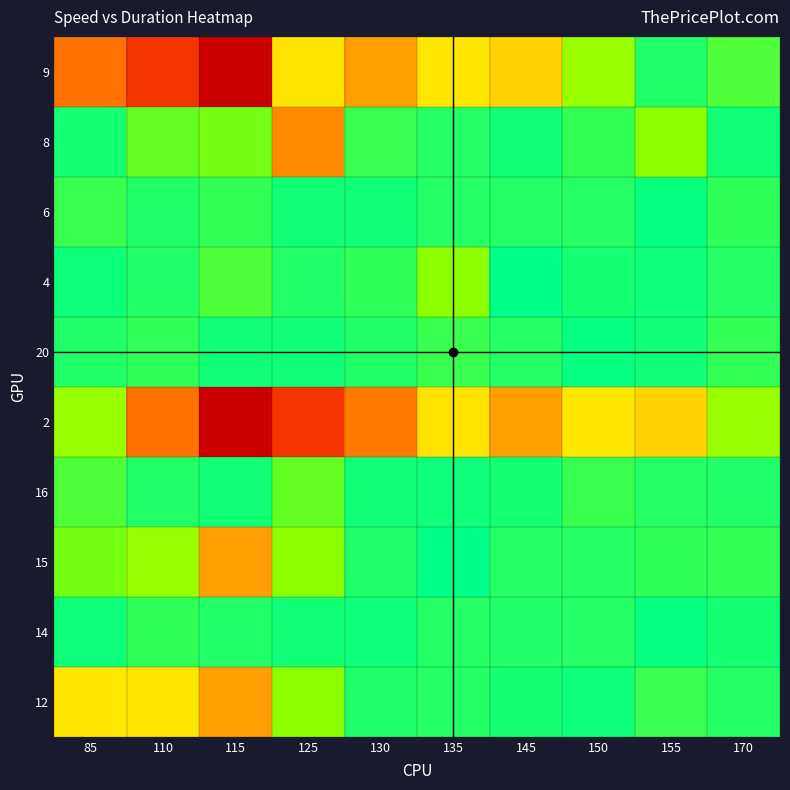

What is the difference between the second highest and second lowest values in the 14 series?

0.5